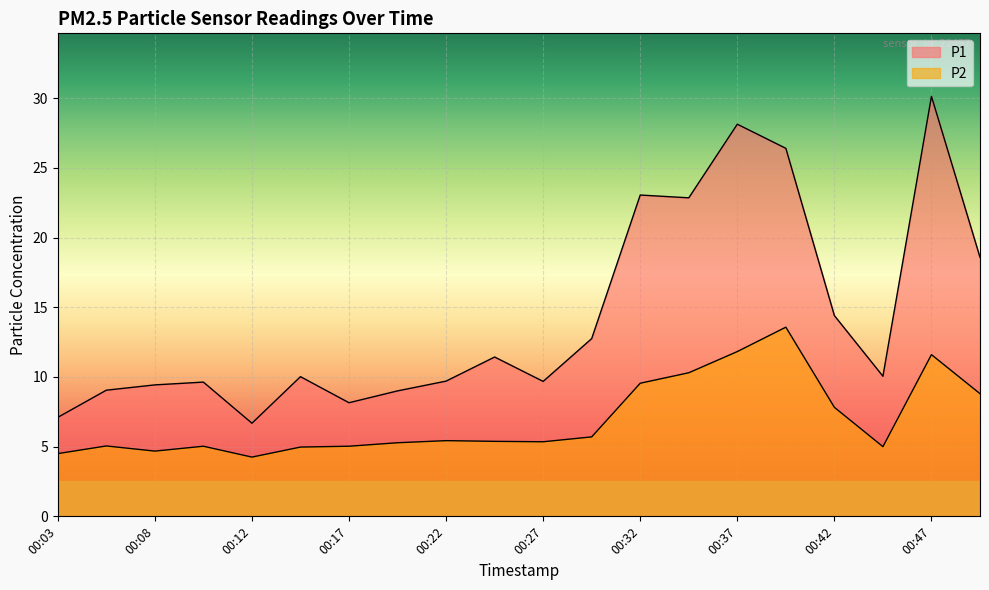

What is the difference between the P1 values at 00:10 and 00:40?

16.8